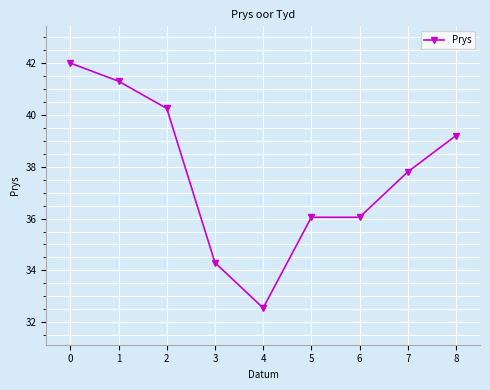

The value at 1 is 67.0. True or false?

False